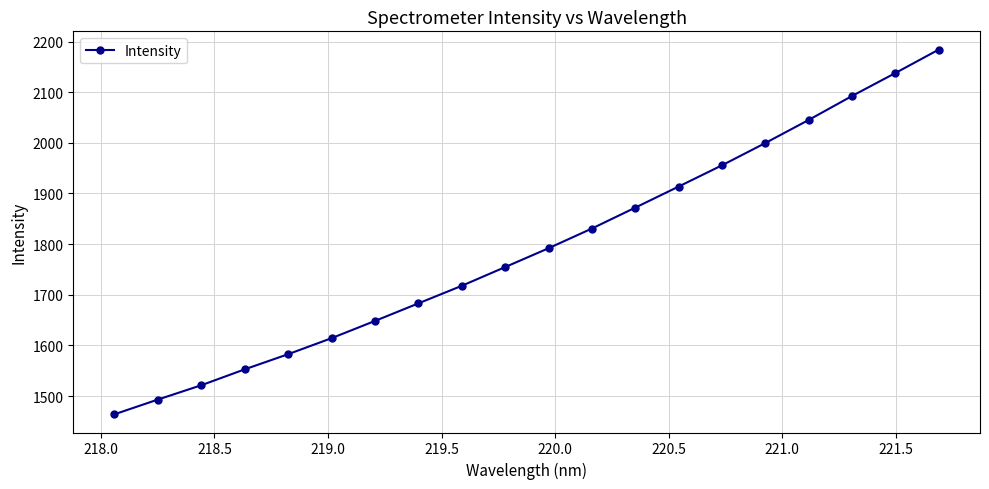

What is the difference between the second highest and minimum values?

673.9